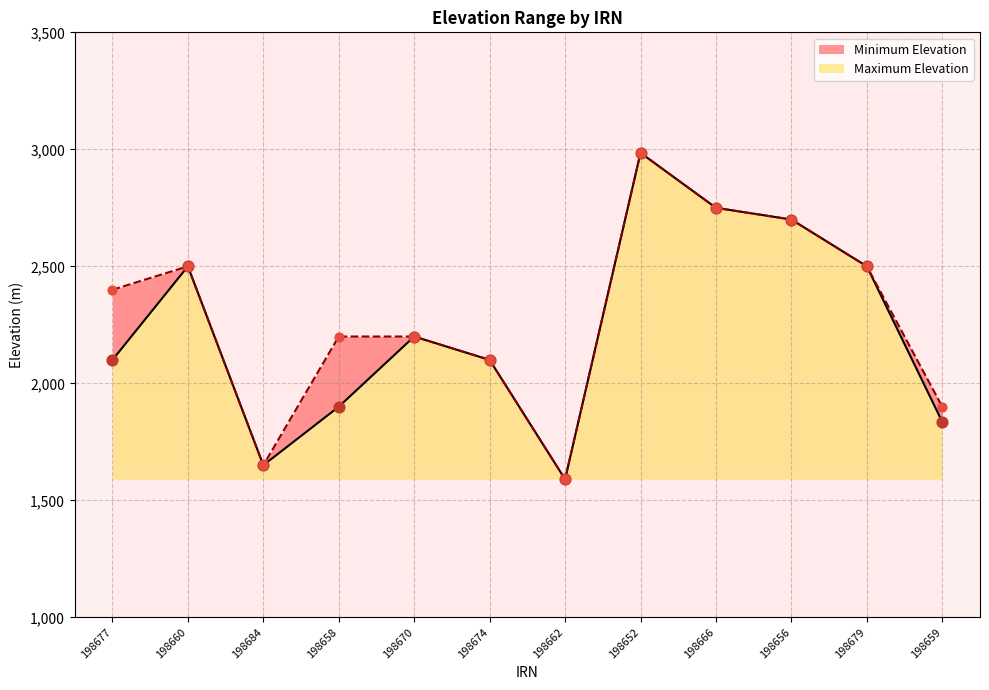

What is the change in value from 198660 to 198674?

-400